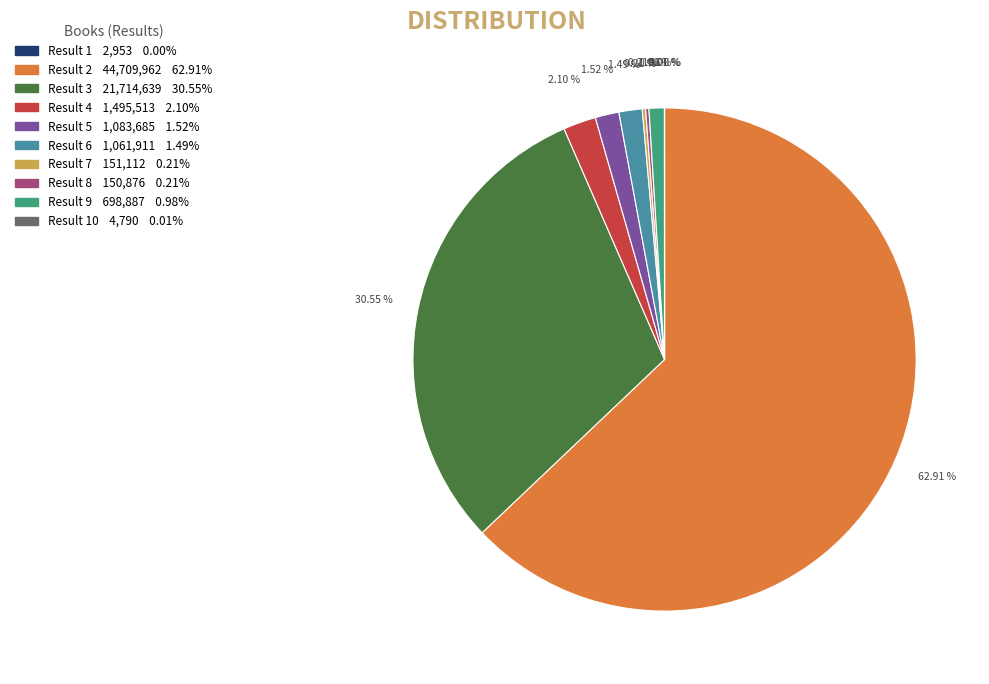

Is there any slice that represents more than half of the pie?

Yes